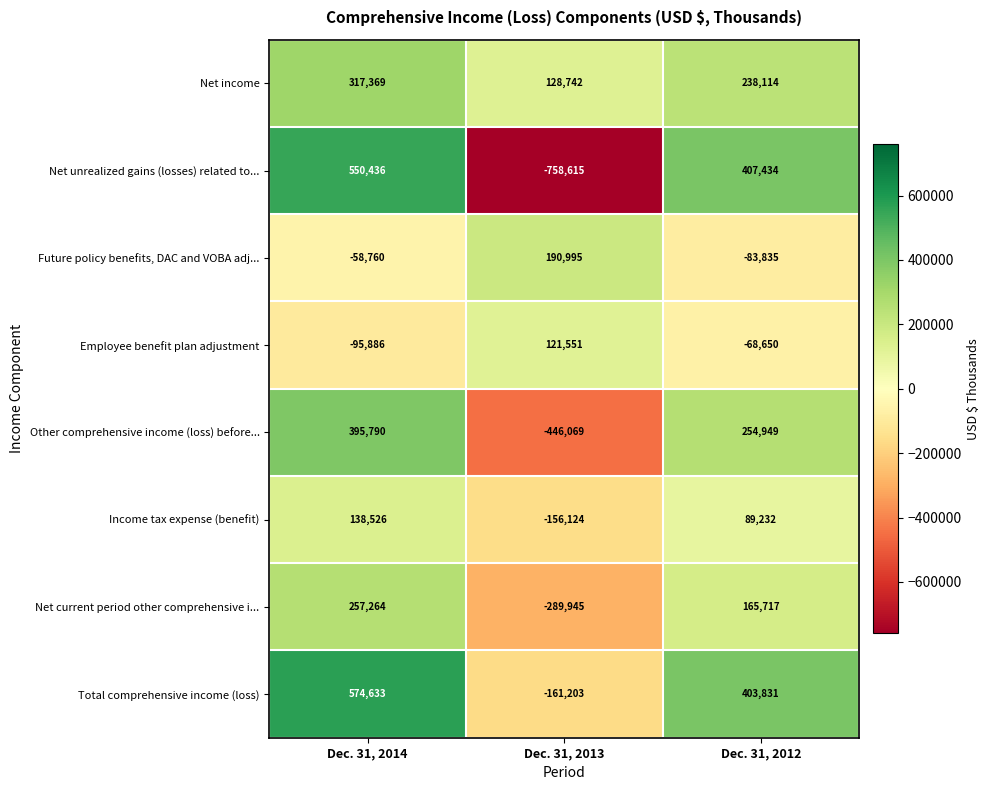

Which series changed the most between Dec. 31, 2013 and Dec. 31, 2012?

Net unrealized gains (losses) related to...